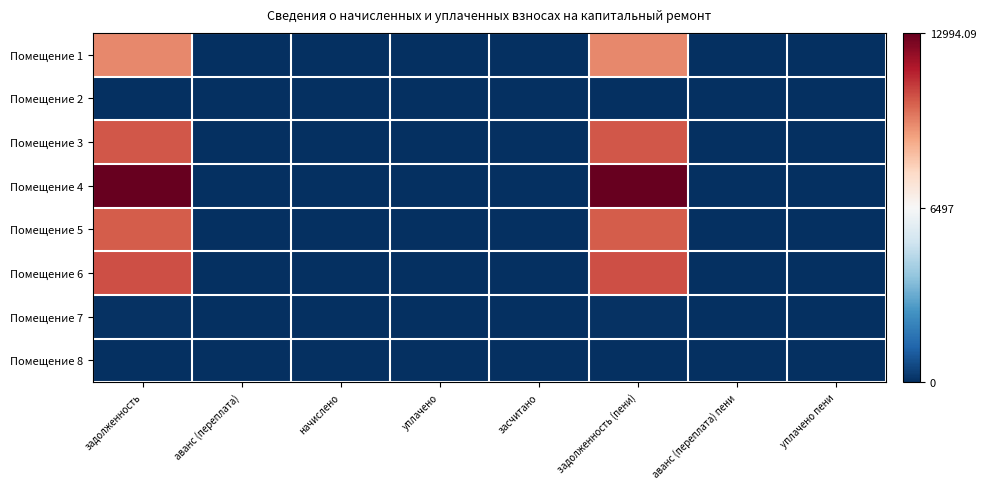

What is the total value across all series at задолженность (пени)?

54308.0